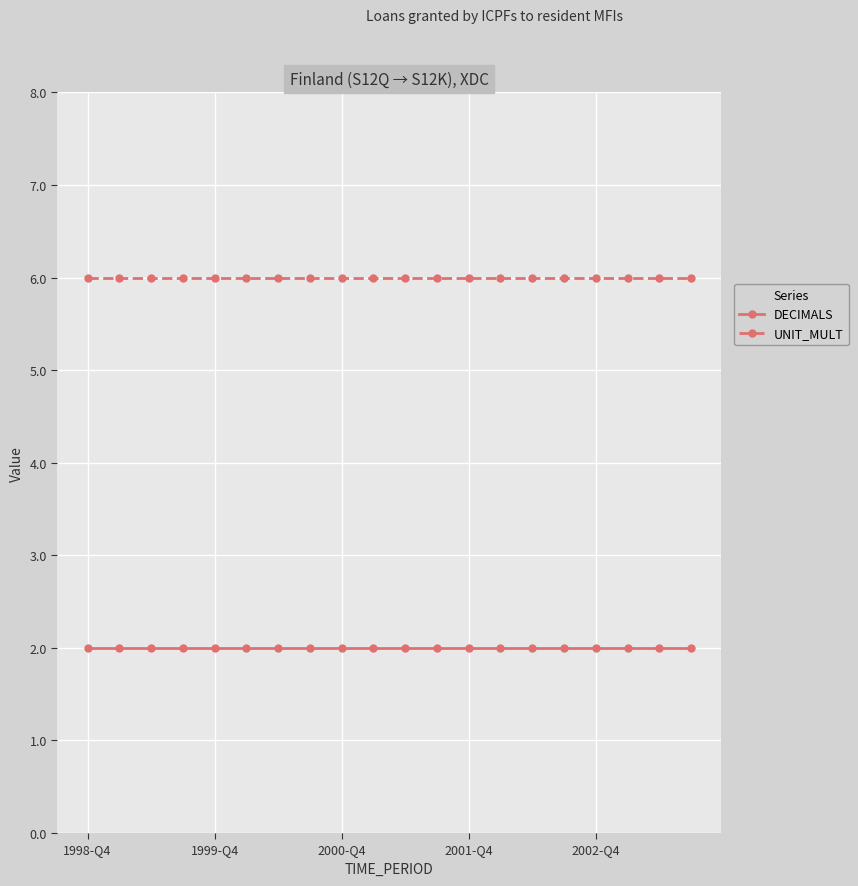

What is the highest value of the UNIT_MULT series?

6